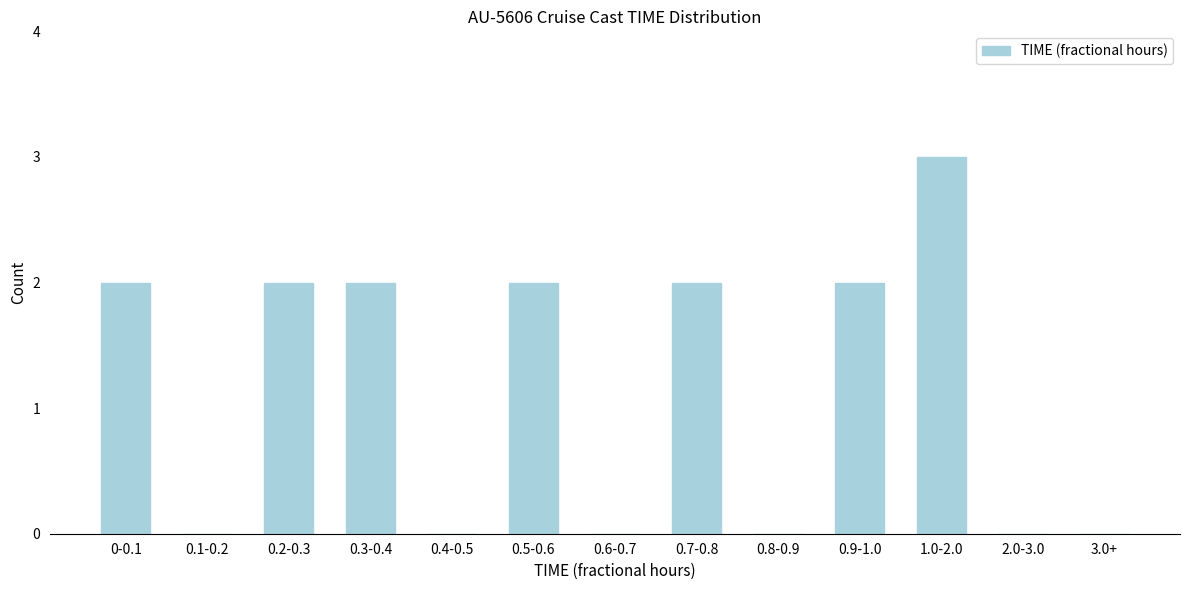

Reading left to right, what are all the values shown in this chart?

0-0.1=2	0.1-0.2=0	0.2-0.3=2	0.3-0.4=2	0.4-0.5=0	0.5-0.6=2	0.6-0.7=0	0.7-0.8=2	0.8-0.9=0	0.9-1.0=2	1.0-2.0=3	2.0-3.0=0	3.0+=0